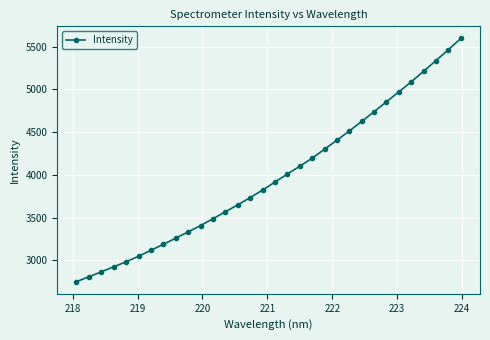

What is the minimum value shown in the chart?

2751.4